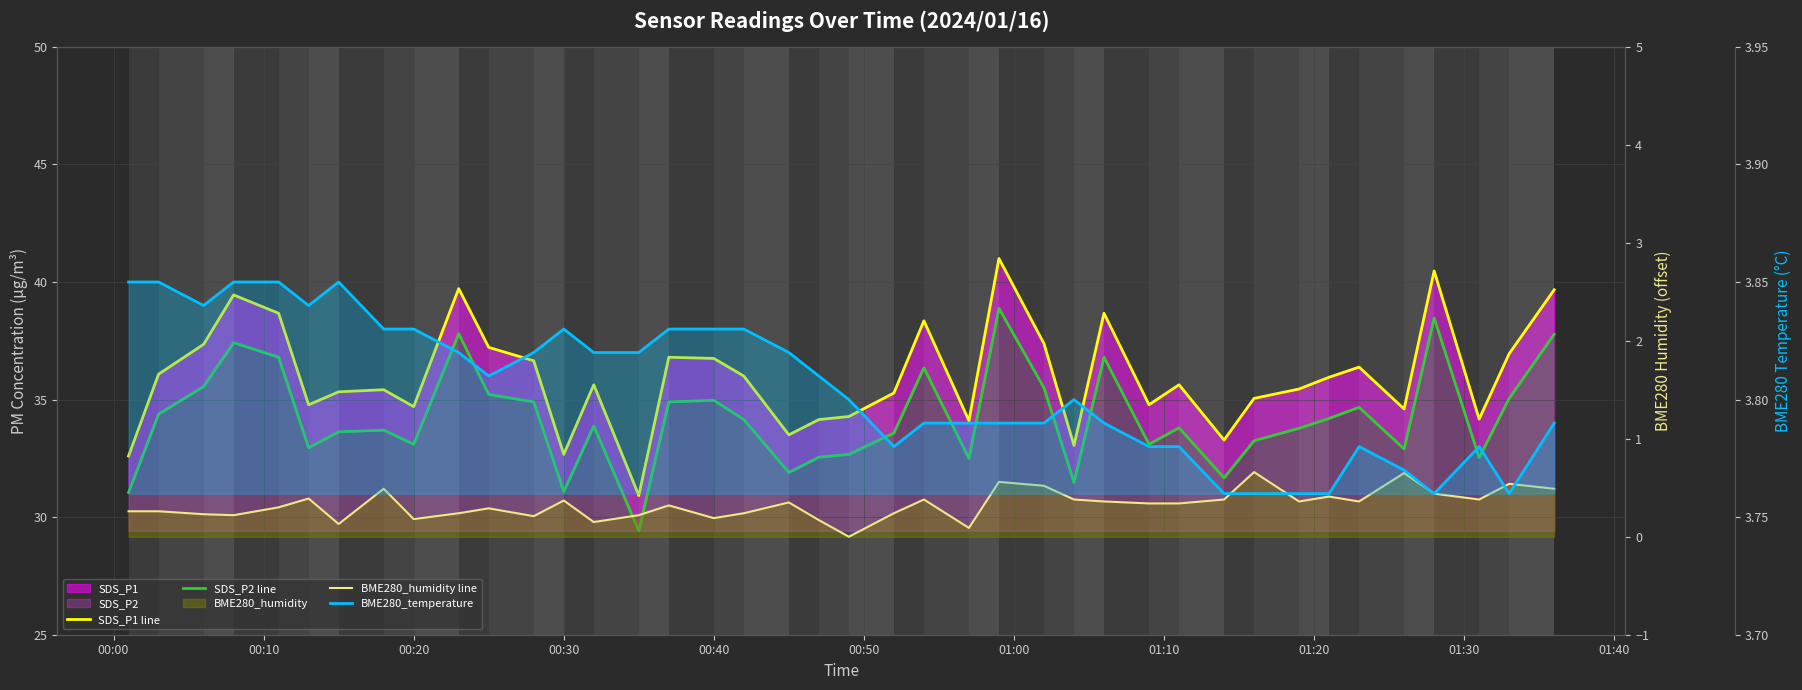

What is the average value of the SDS_P2 line series?

34.2